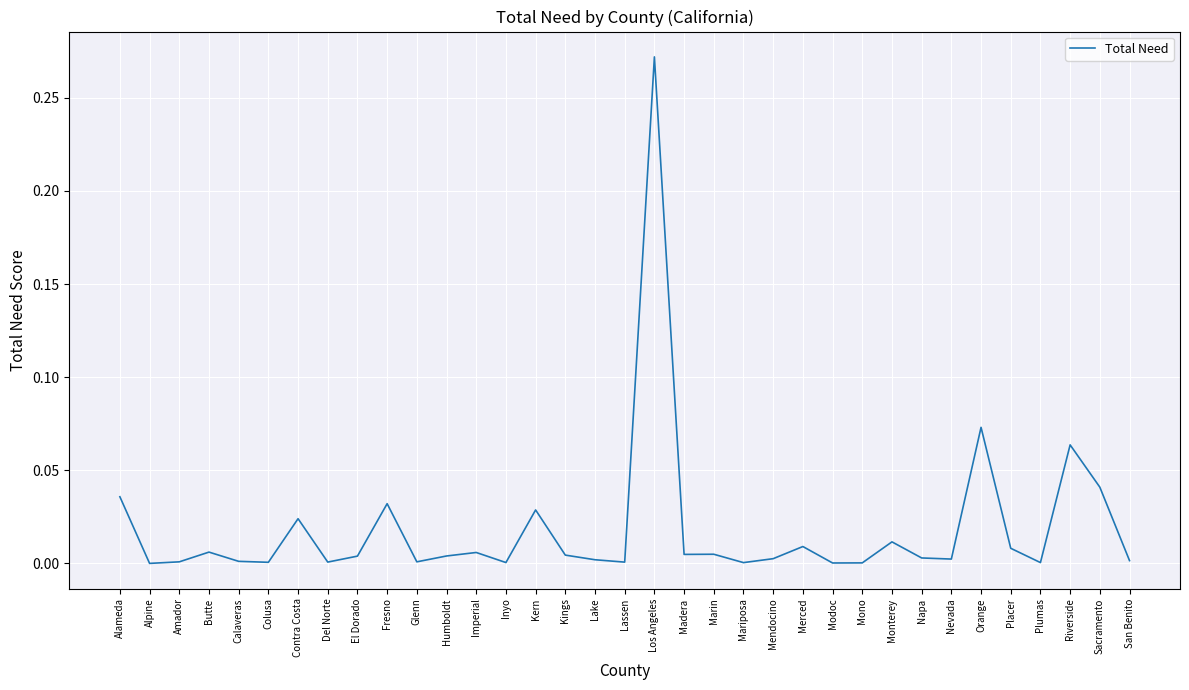

Which category has the highest value across all series?

Los Angeles